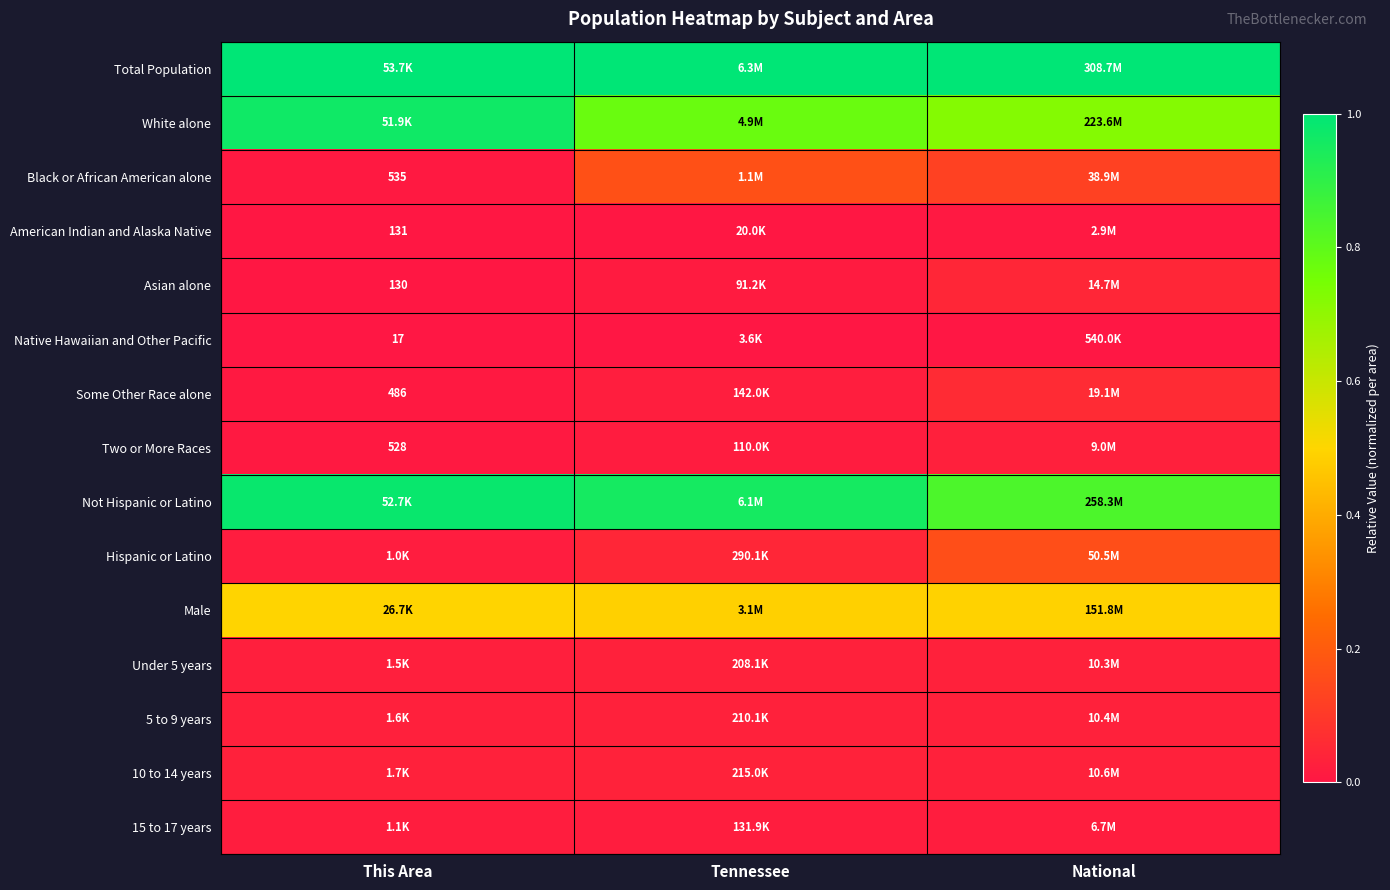

What is the difference between the highest and lowest values at Tennessee?

1.0